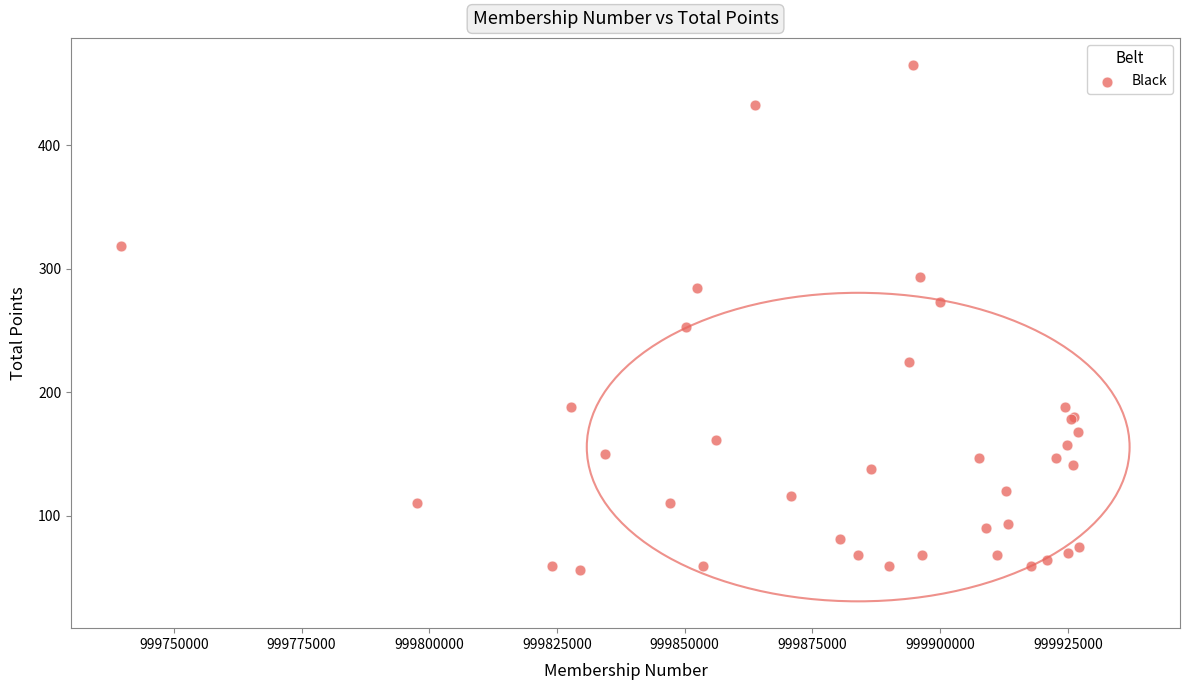

What Y value in the scatter plot is closest to 260?

253